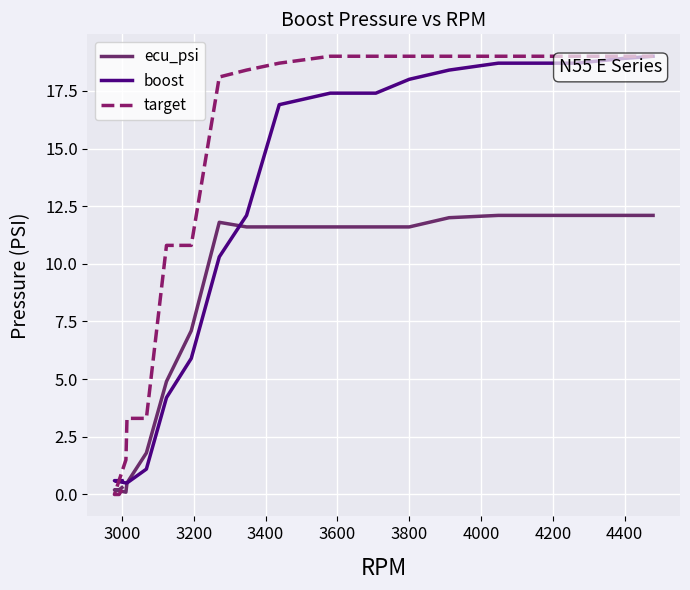

At which category does ecu_psi reach its first local valley?

3400